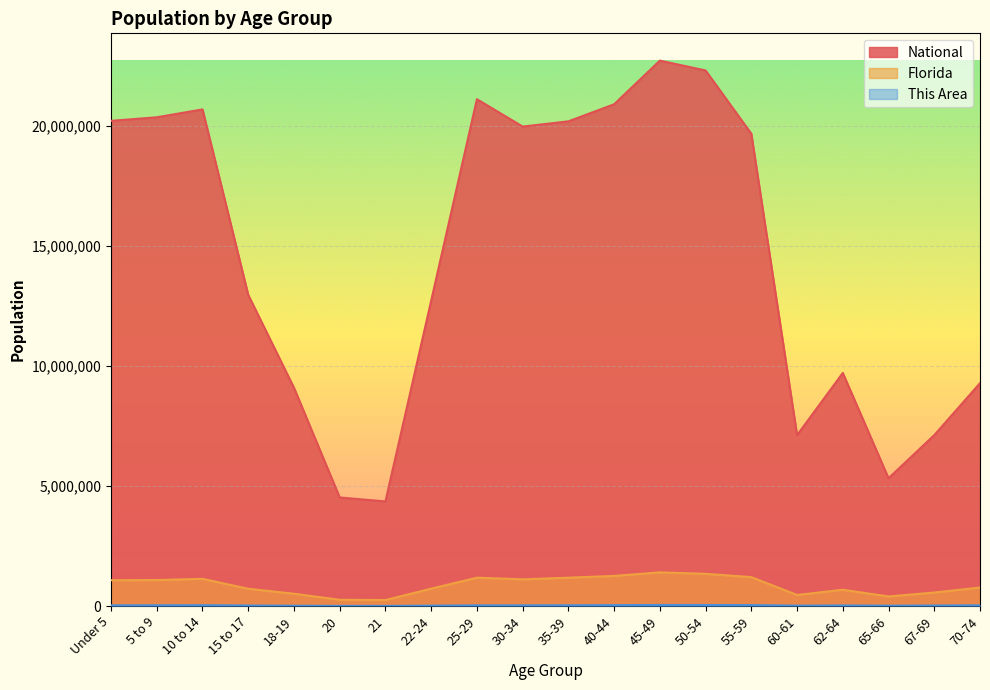

True or false: Florida and This Area intersect in this chart.

False